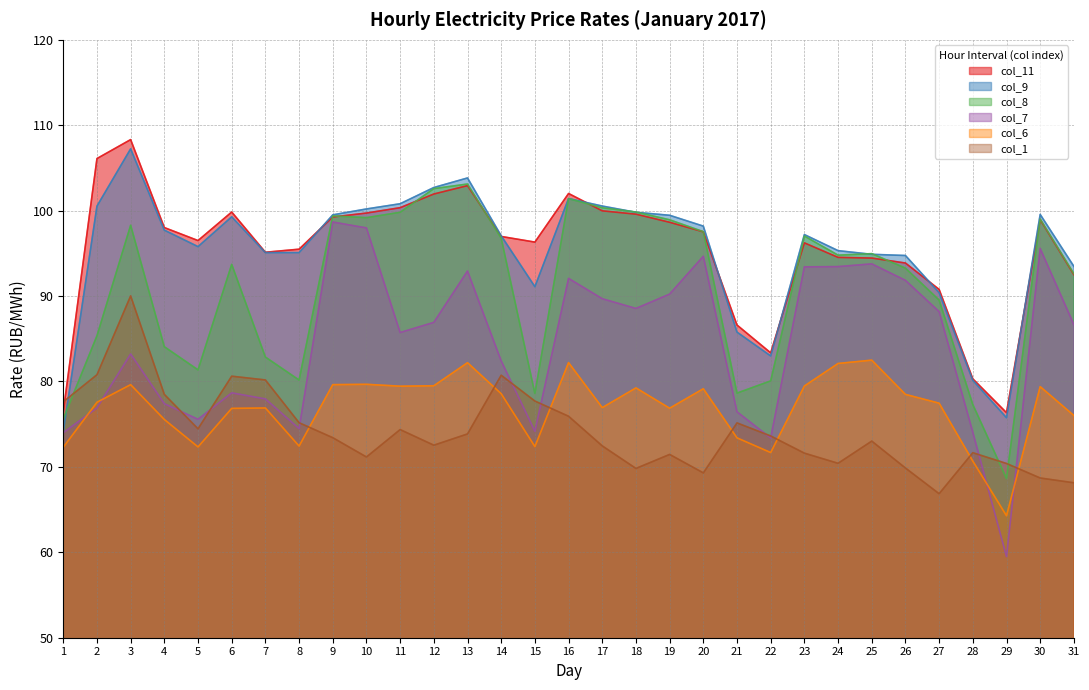

At which label is col_6 closest to 73?

21